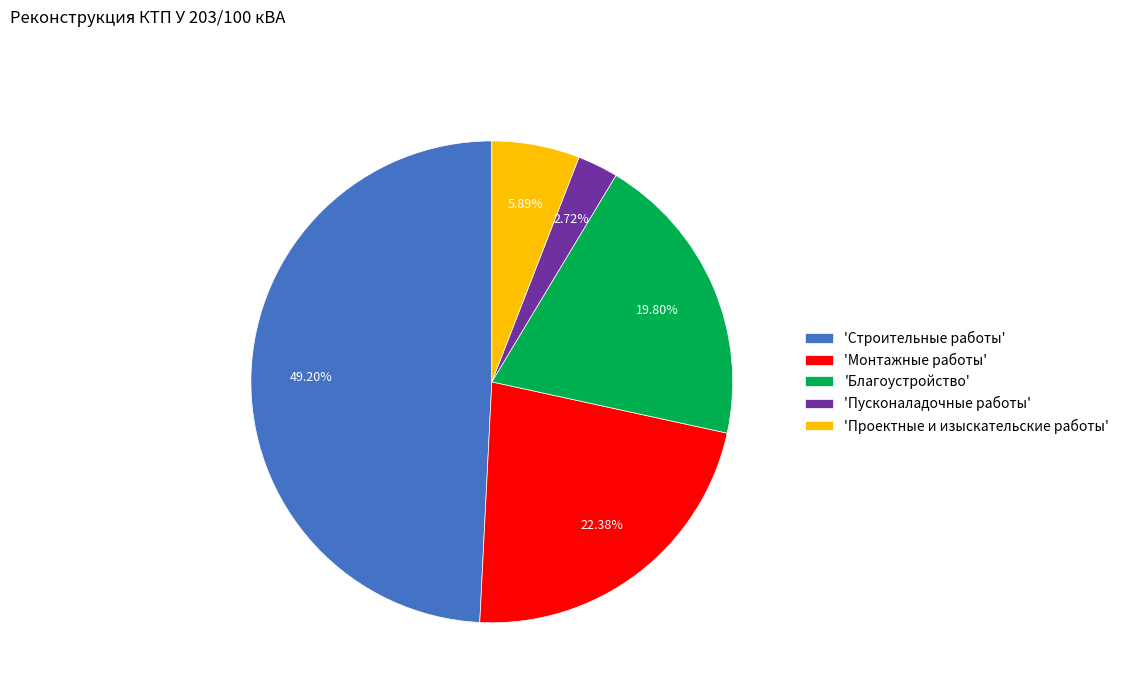

Do 'Монтажные работы' and 'Проектные и изыскательские работы' together represent more than half of the pie?

No